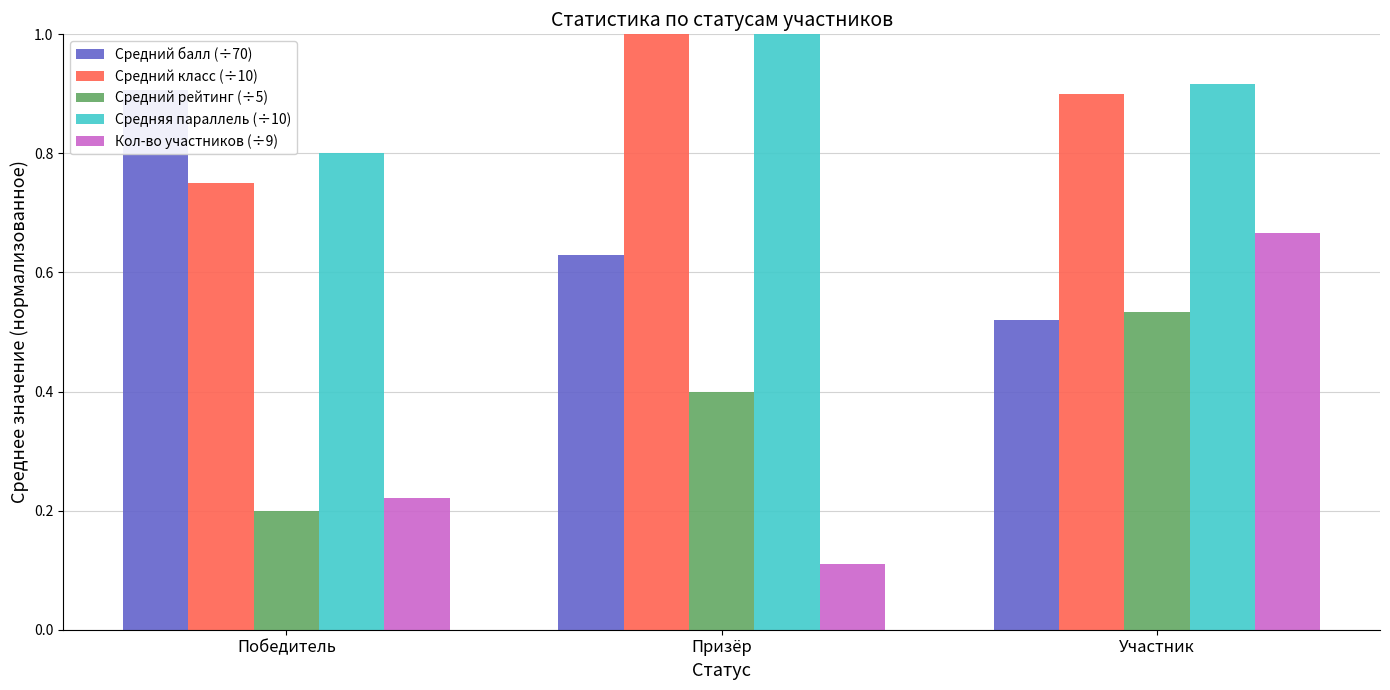

What is the difference between the highest and lowest values at Призёр?

0.9